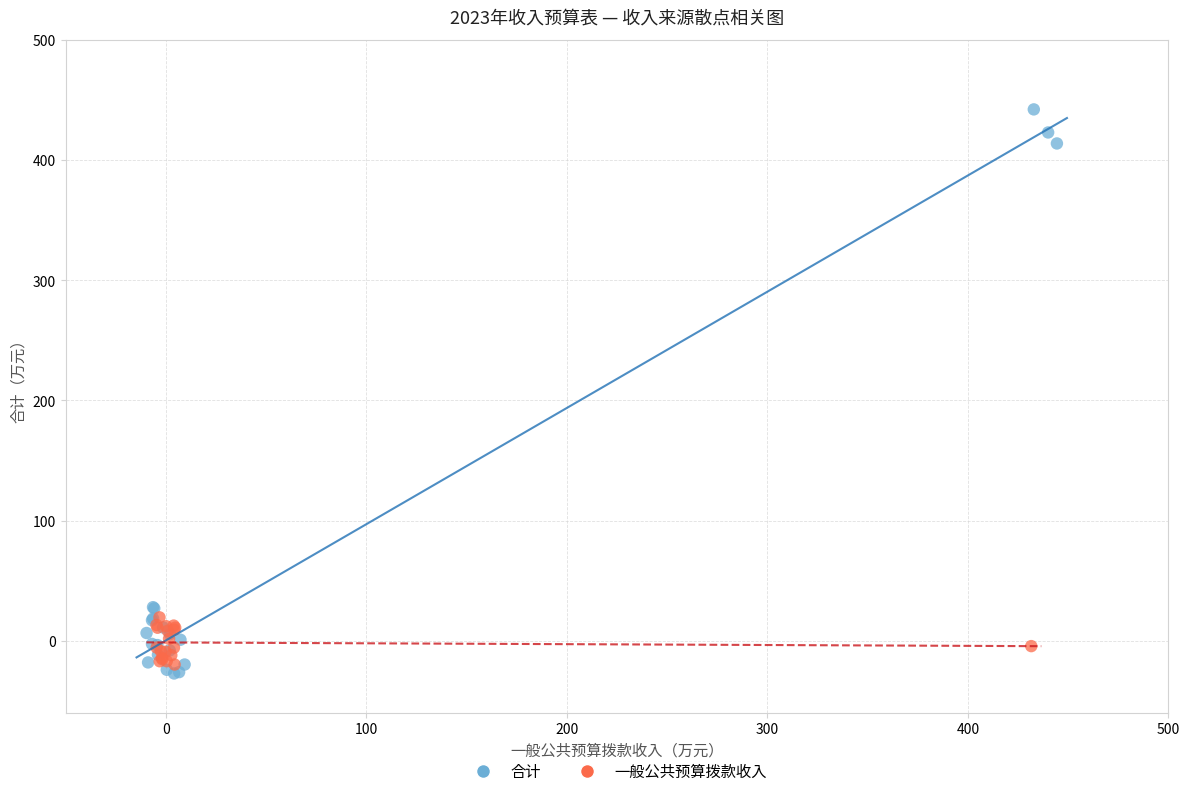

Which series has the largest Y range (max minus min)?

合计